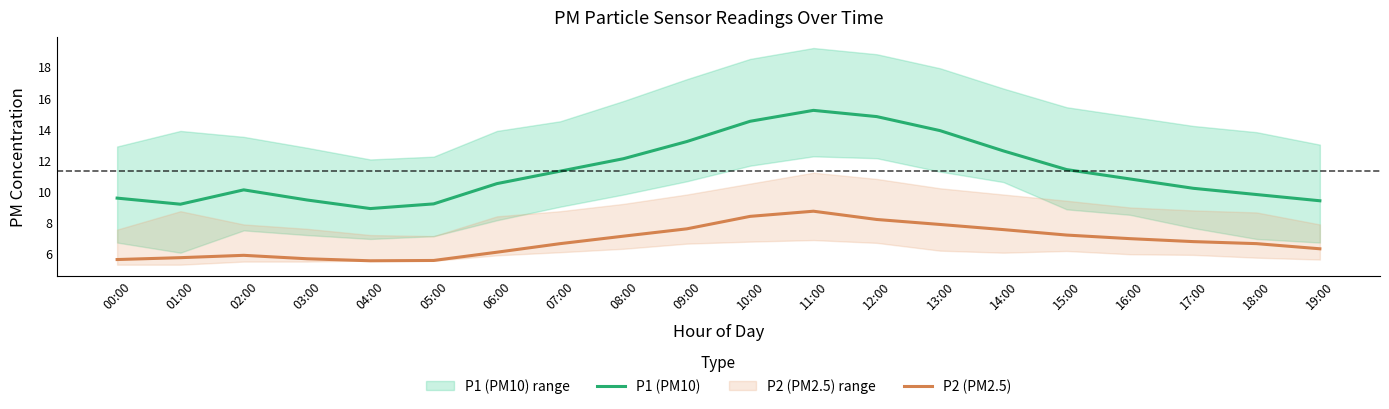

How many interior local valleys does the P2 (PM2.5) series have?

1